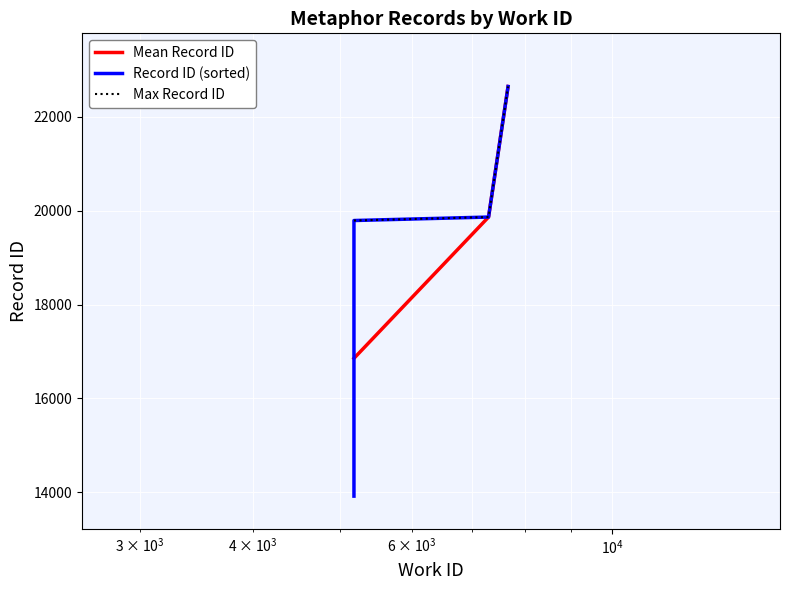

What is the value of the 4th point from the left?

22641